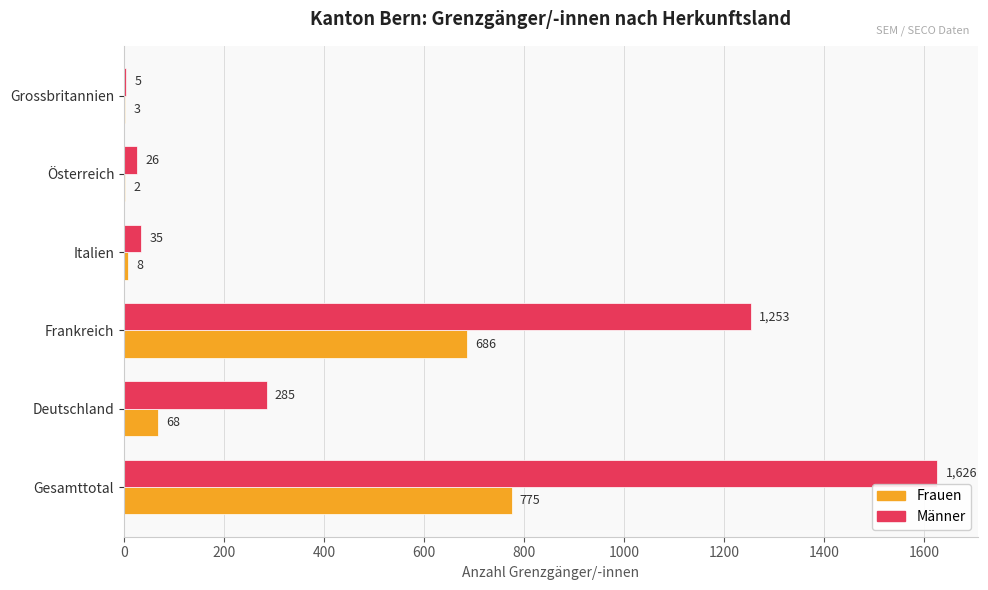

What are all the series names shown in the legend?

Frauen, Männer